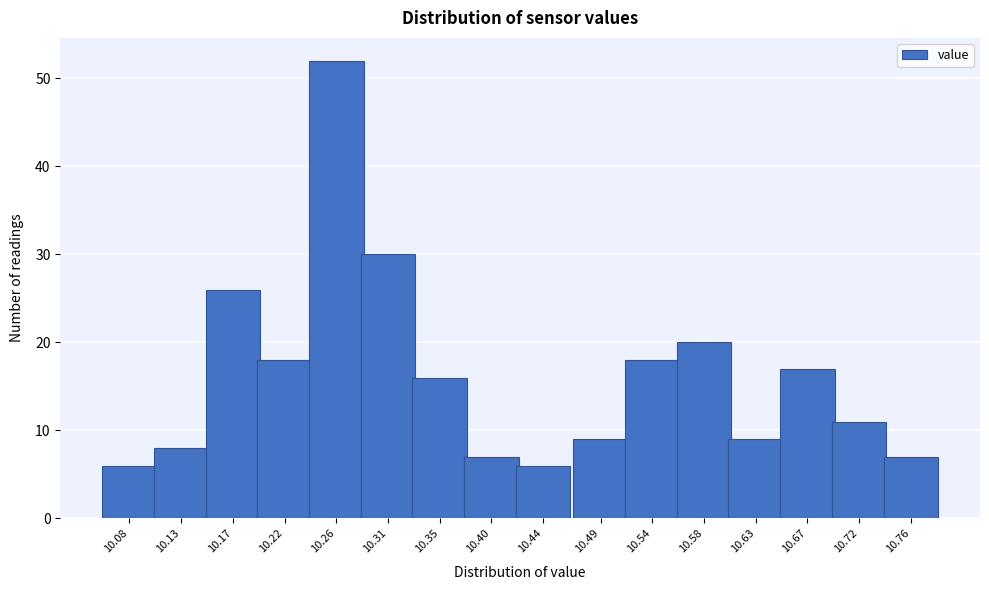

Reading left to right, what are all the values shown in this chart?

10.08=6	10.13=8	10.17=26	10.22=18	10.26=52	10.31=30	10.35=16	10.40=7	10.44=6	10.49=9	10.54=18	10.58=20	10.63=9	10.67=17	10.72=11	10.76=7